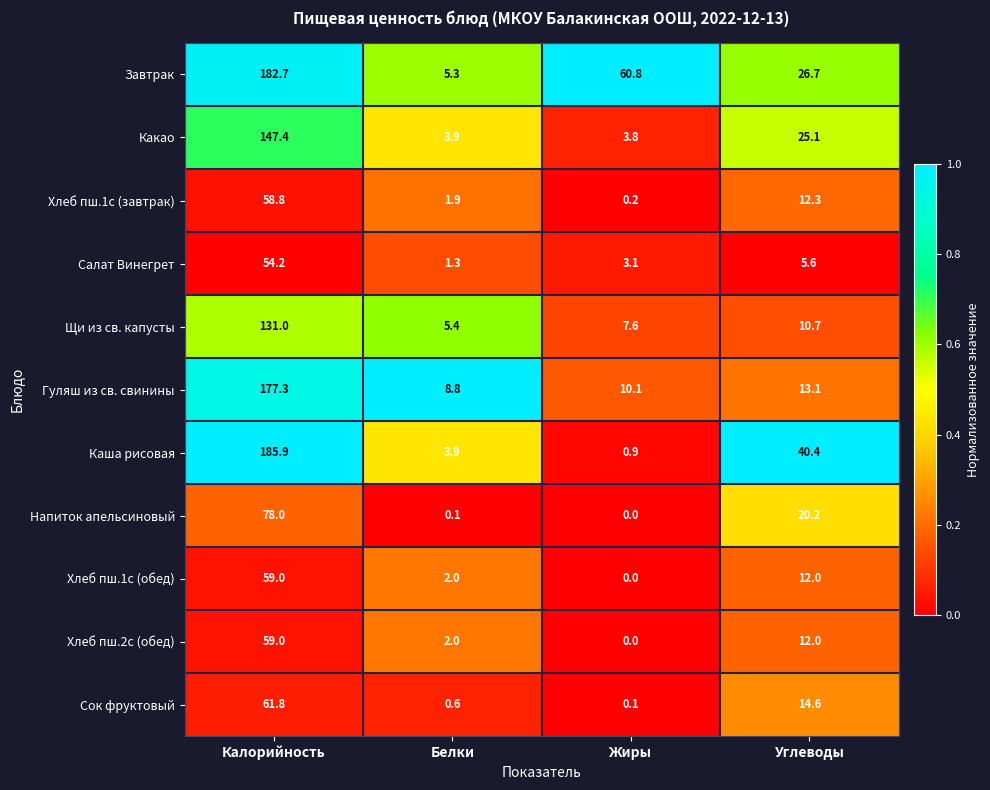

Which series has the largest range (max minus min)?

Каша рисовая